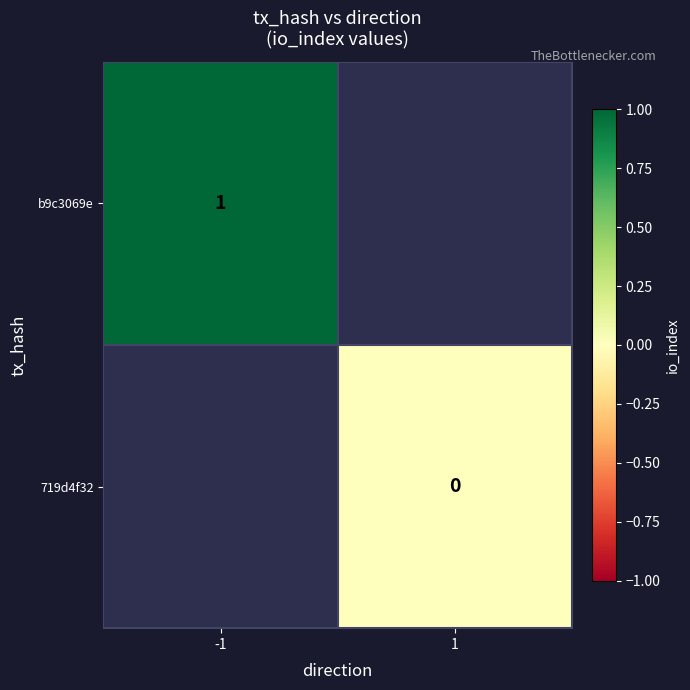

What is the maximum value shown in the chart?

1.0